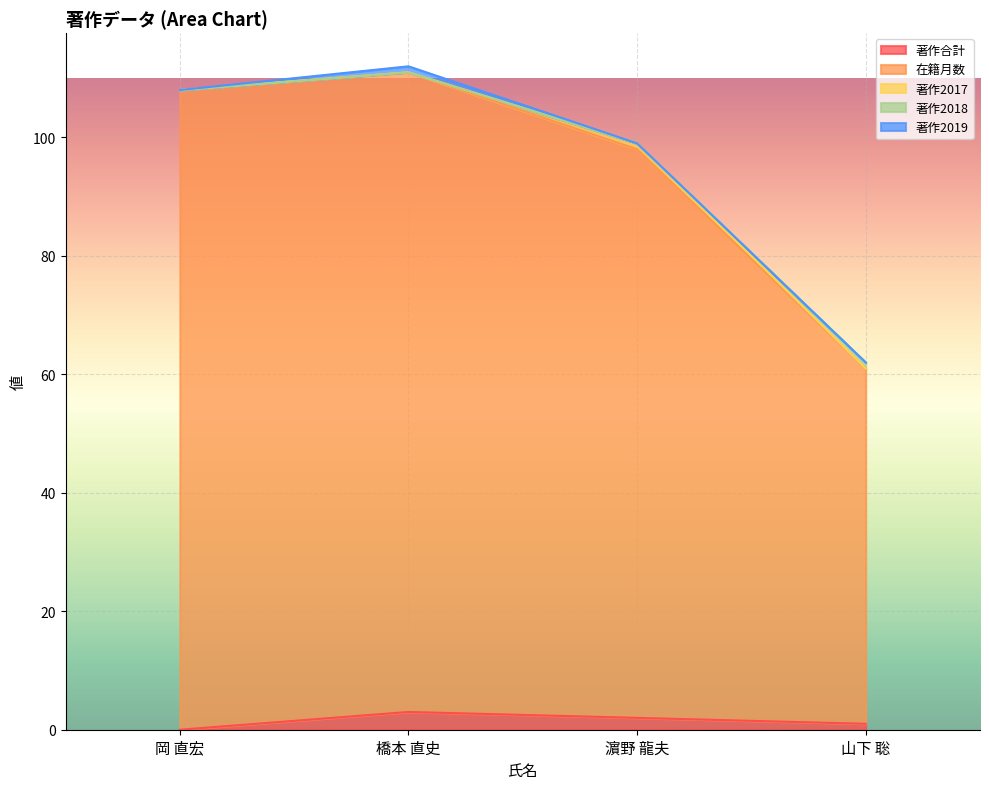

Which category has the lowest value across all series?

岡 直宏